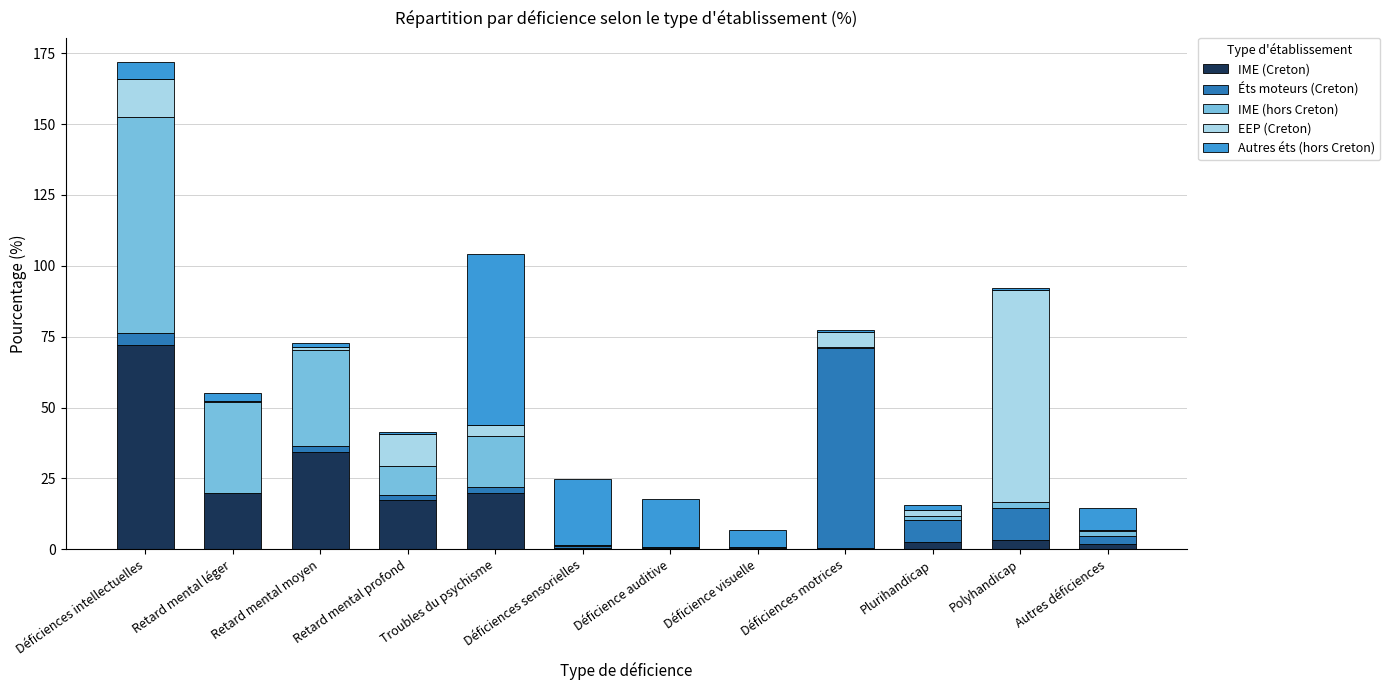

How many distinct data groups are displayed?

5